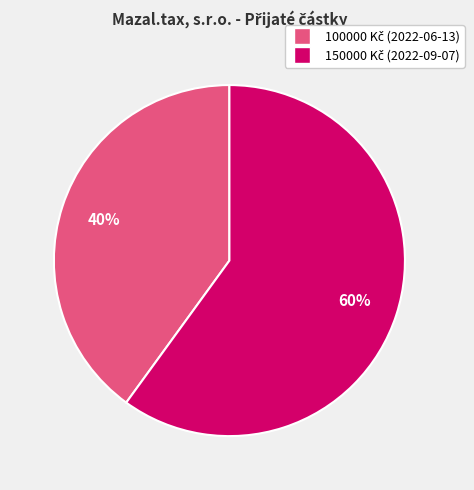

Count the number of slices in the pie.

2